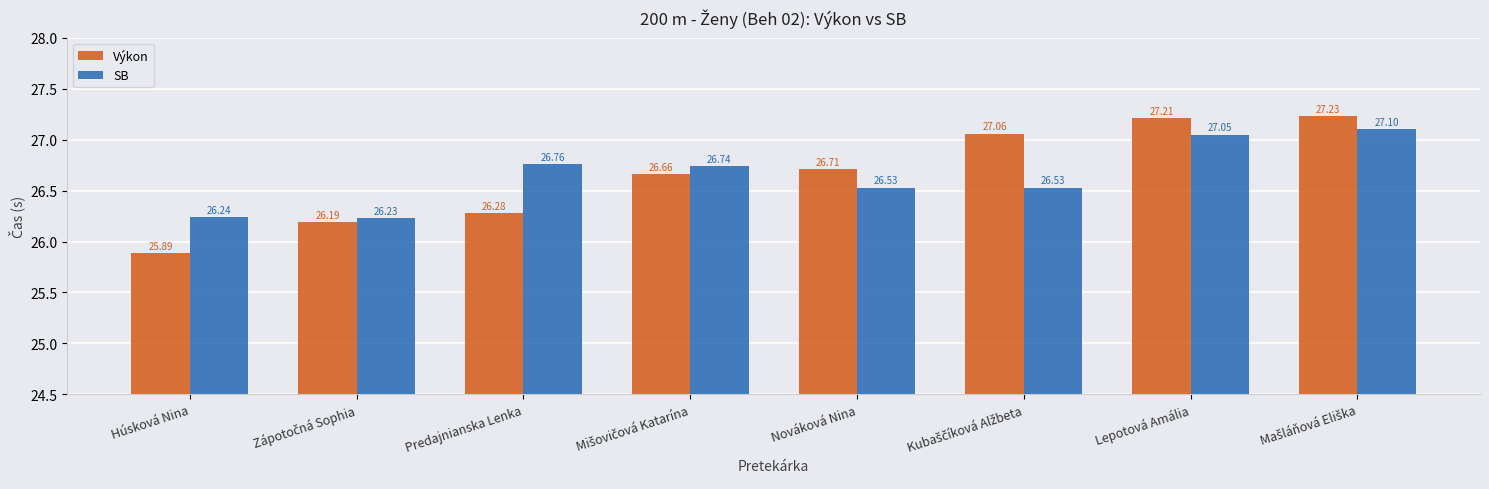

List the series in order of their peak value, highest first.

Výkon, SB